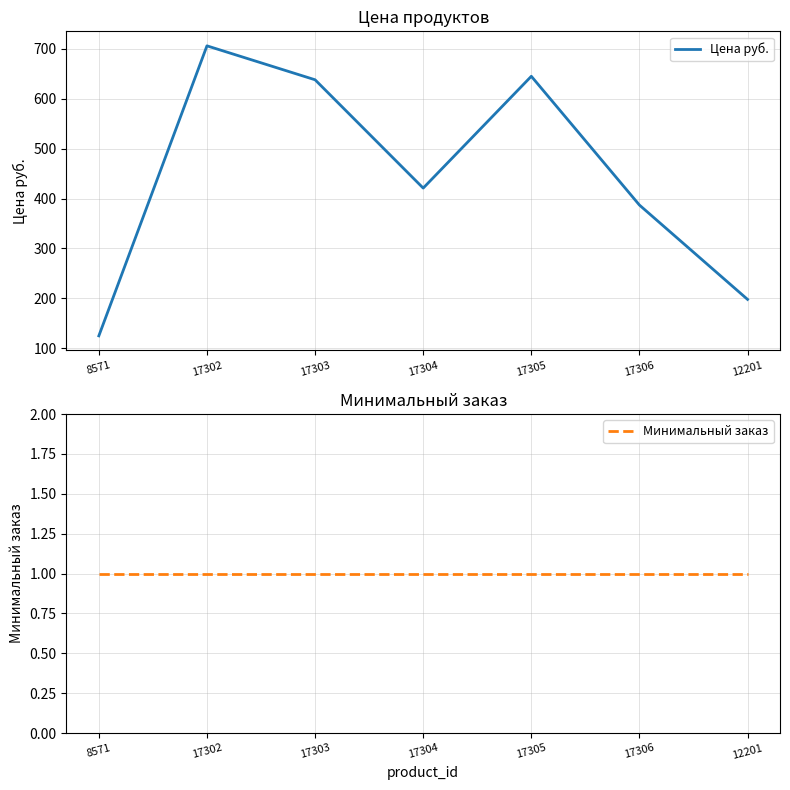

What is the difference between the highest and lowest values at 17304?

420